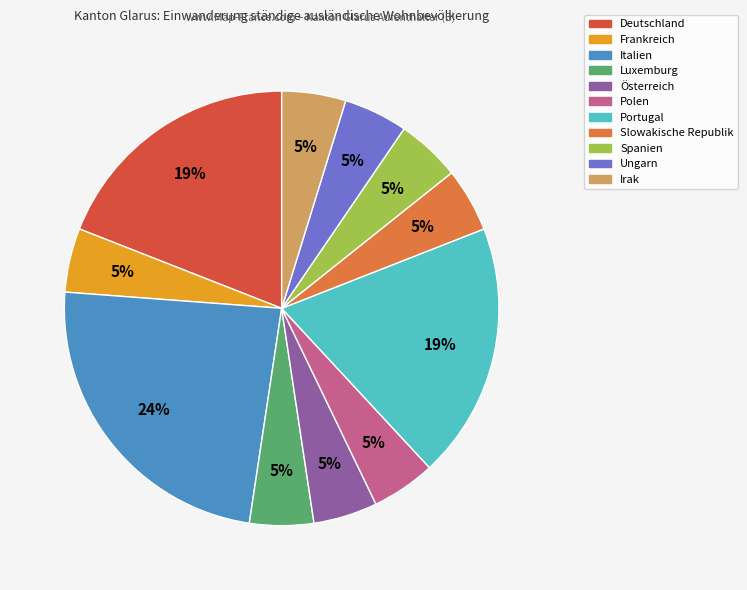

Is it true that Ungarn is 13% of the pie?

False